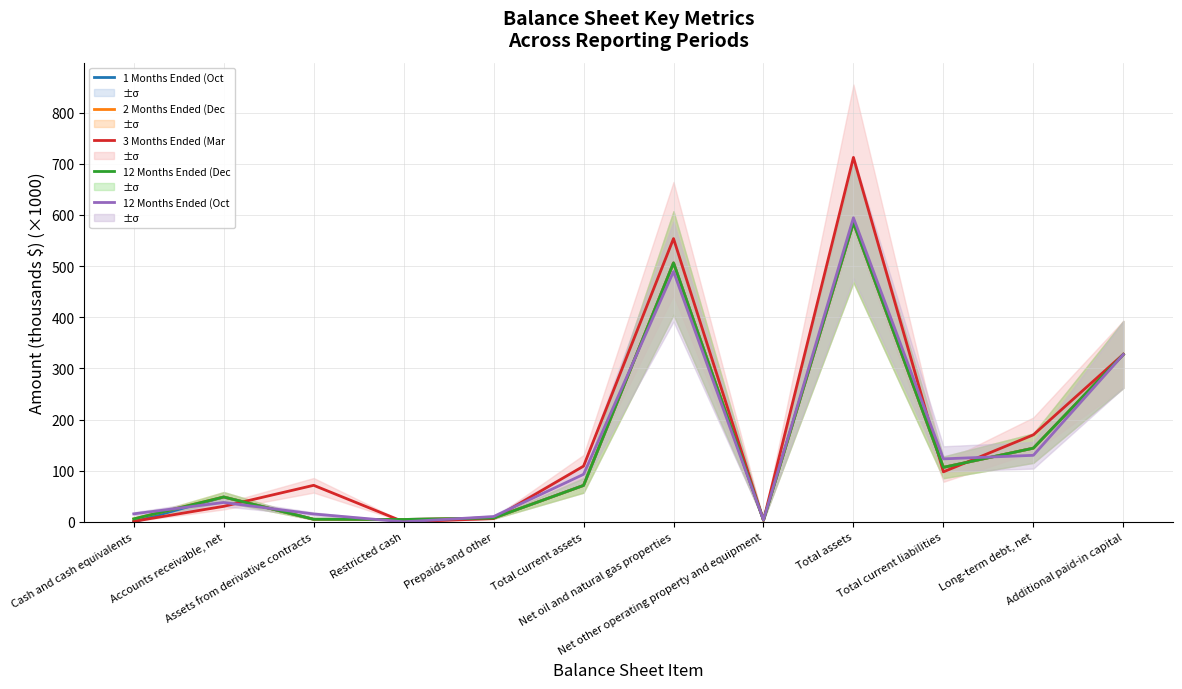

Reading right to left, transcribe all the data shown in this chart.

1 Months Ended (Oct 31 2019): 327.1	144.0	106.4	584.7	3.3	506.1	71.2	7.4	4.6	5.0	48.5	0.0
2 Months Ended (Dec 31 2019): 327.1	144.0	106.4	584.7	3.3	506.1	71.2	7.4	4.6	5.0	48.5	5.7
3 Months Ended (Mar 31 2020): 327.5	170.0	97.7	712.4	3.0	553.7	108.9	6.3	0.0	71.4	30.3	0.9
12 Months Ended (Dec 31 2019): 327.1	144.0	106.4	584.7	3.3	506.1	71.2	7.4	4.6	5.0	48.5	5.7
12 Months Ended (Oct 02 2019): 327.1	130.0	123.0	594.4	3.7	489.3	92.8	10.3	0.0	15.3	37.8	15.5